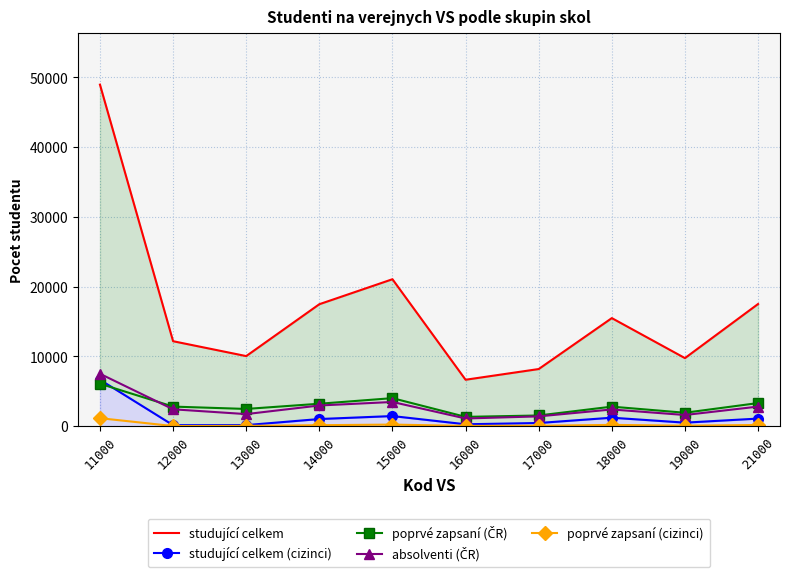

Reading left to right, what are all the values shown in this chart?

studující celkem: 11000=48950	12000=12190	13000=10057	14000=17490	15000=21070	16000=6668	17000=8201	18000=15499	19000=9768	21000=17519
studující celkem (cizinci): 11000=6667	12000=158	13000=168	14000=1040	15000=1466	16000=287	17000=471	18000=1231	19000=521	21000=1103
poprvé zapsaní (ČR): 11000=6093	12000=2821	13000=2484	14000=3231	15000=4031	16000=1349	17000=1547	18000=2814	19000=1938	21000=3327
absolventi (ČR): 11000=7523	12000=2434	13000=1745	14000=2979	15000=3483	16000=1116	17000=1420	18000=2410	19000=1617	21000=2822
poprvé zapsaní (cizinci): 11000=1160	12000=33	13000=56	14000=156	15000=243	16000=54	17000=73	18000=200	19000=88	21000=188